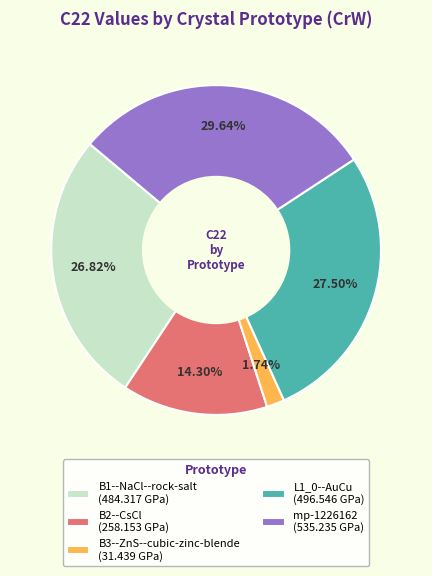

To the nearest percent, what is the combined percentage of B1--NaCl--rock-salt and mp-1226162?

56%